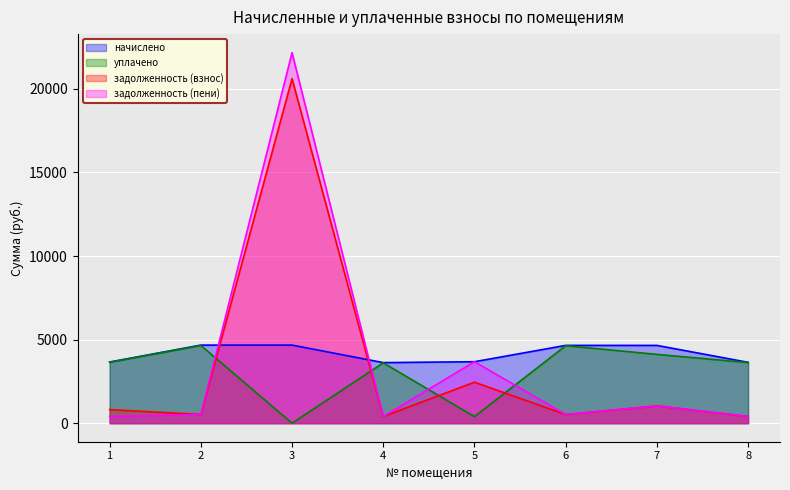

What is the difference between the second highest and second lowest values in the задолженность (взнос) series?

2047.0